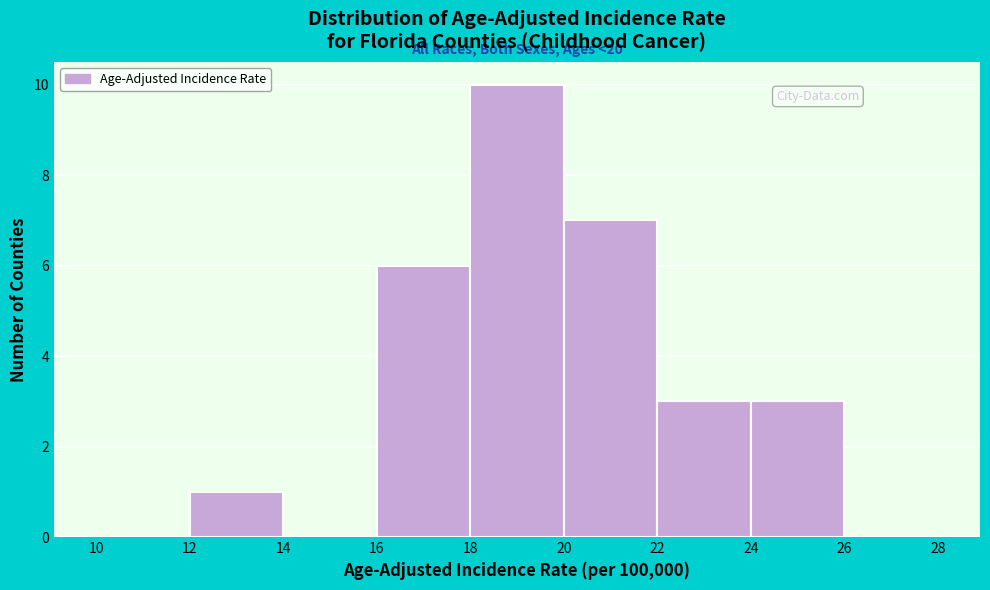

Which range on the x-axis has the tallest bar?

18 to 20